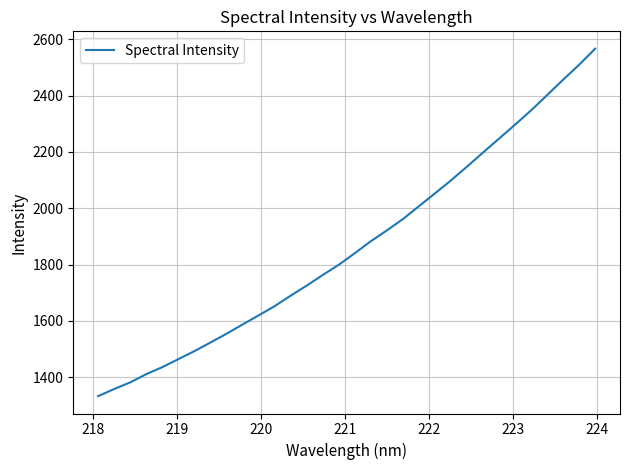

True or false: the data has more than 0 interior local peaks.

False